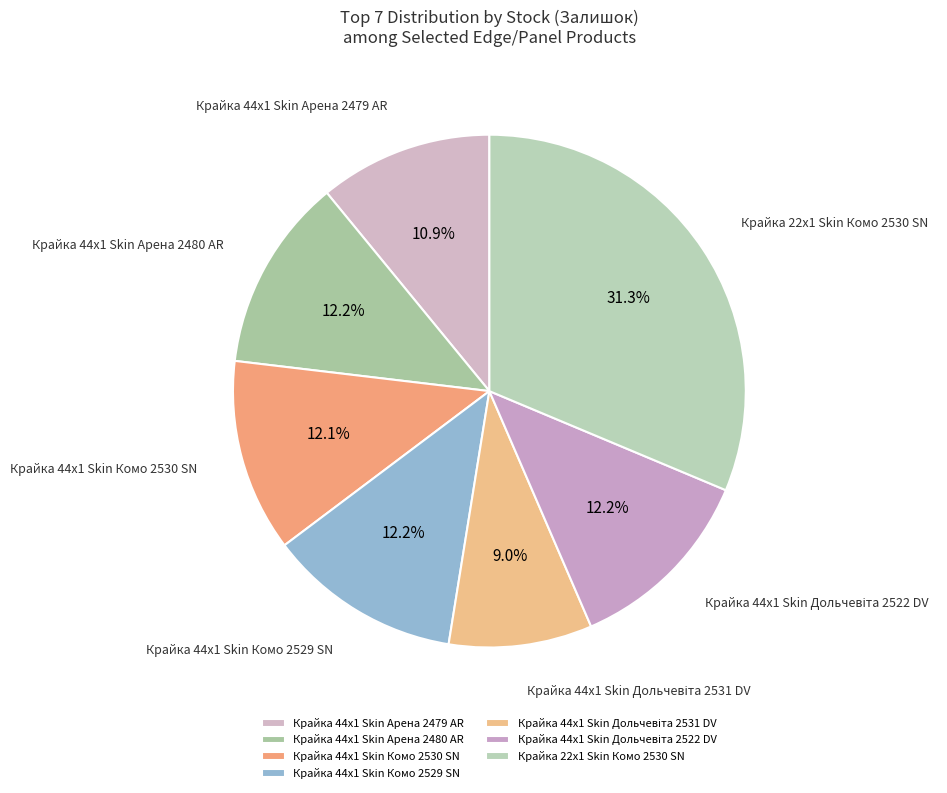

What is the largest slice in the pie chart?

Крайка 22x1 Skin Комо 2530 SN